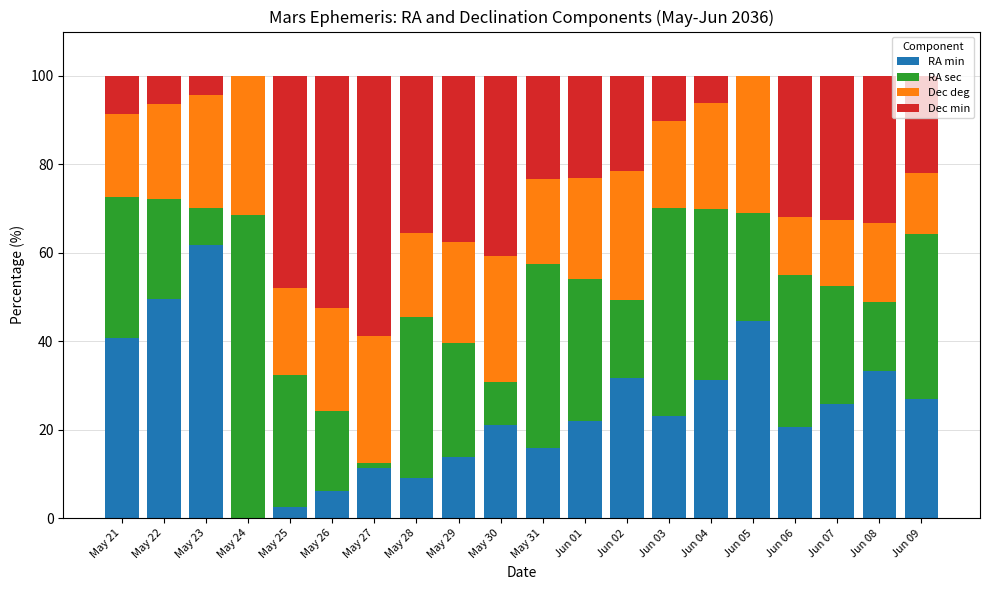

True or false: RA min has a value of 13.0 at Jun 08.

False